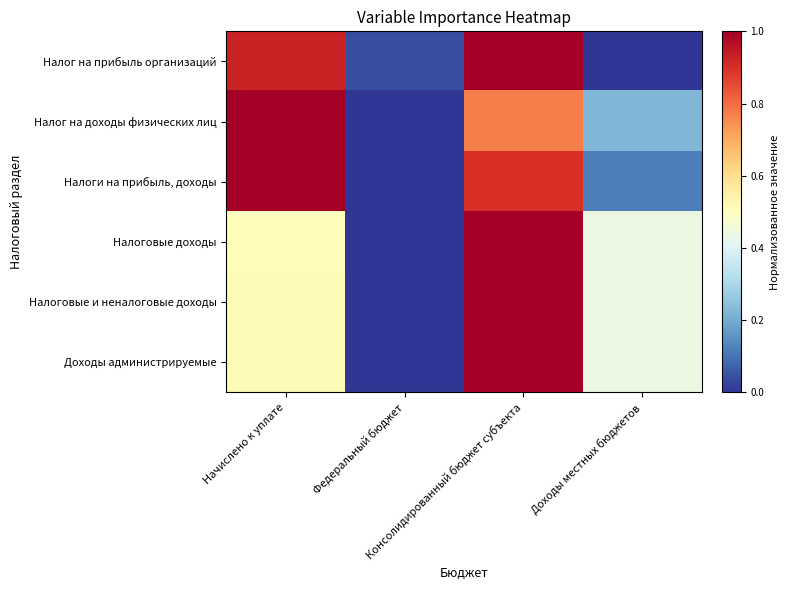

Reading left to right, extract all data points from this chart.

Налог на прибыль организаций: Начислено к уплате=0.9	Федеральный бюджет=0.0	Консолидированный бюджет субъекта=1.0	Доходы местных бюджетов=0.0
Налог на доходы физических лиц: Начислено к уплате=1.0	Федеральный бюджет=0.0	Консолидированный бюджет субъекта=0.8	Доходы местных бюджетов=0.2
Налоги на прибыль, доходы: Начислено к уплате=1.0	Федеральный бюджет=0.0	Консолидированный бюджет субъекта=0.9	Доходы местных бюджетов=0.1
Налоговые доходы: Начислено к уплате=0.5	Федеральный бюджет=0.0	Консолидированный бюджет субъекта=1.0	Доходы местных бюджетов=0.4
Налоговые и неналоговые доходы: Начислено к уплате=0.5	Федеральный бюджет=0.0	Консолидированный бюджет субъекта=1.0	Доходы местных бюджетов=0.4
Доходы администрируемые: Начислено к уплате=0.5	Федеральный бюджет=0.0	Консолидированный бюджет субъекта=1.0	Доходы местных бюджетов=0.4